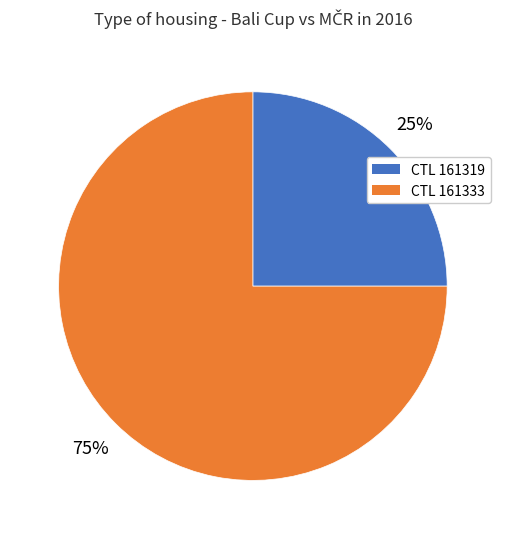

Rank the categories by value from lowest to highest.

CTL 161319, CTL 161333